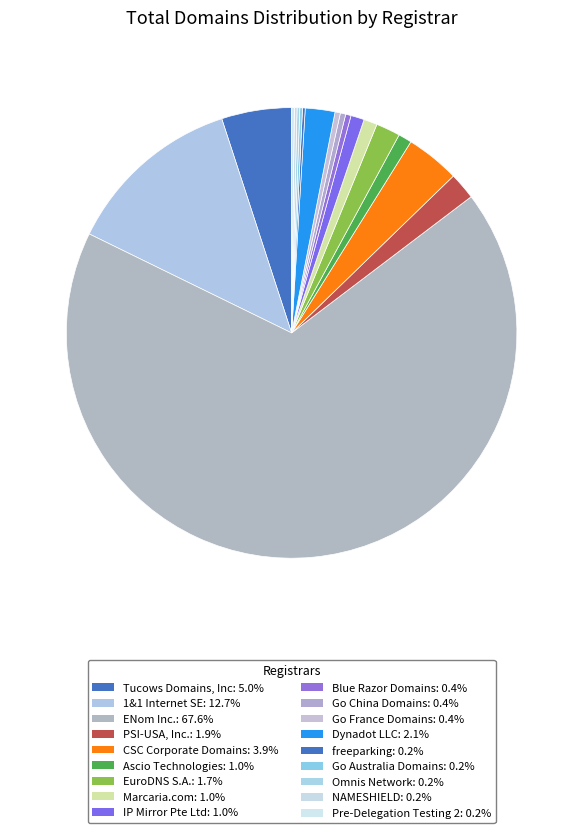

Rank the categories by value from highest to lowest.

ENom Inc., 1&1 Internet SE, Tucows Domains, Inc, CSC Corporate Domains, Inc., Dynadot LLC, PSI-USA, Inc. dba Domain Robot, EuroDNS S.A., Ascio Technologies Inc., Marcaria.com International Inc., IP Mirror Pte Ltd dba IP MIRROR, Blue Razor Domains, LLC, Go China Domains, LLC, Go France Domains, LLC, freeparking, Go Australia Domains, LLC, Omnis Network, LLC, NAMESHIELD, Pre-Delegation Testing 2